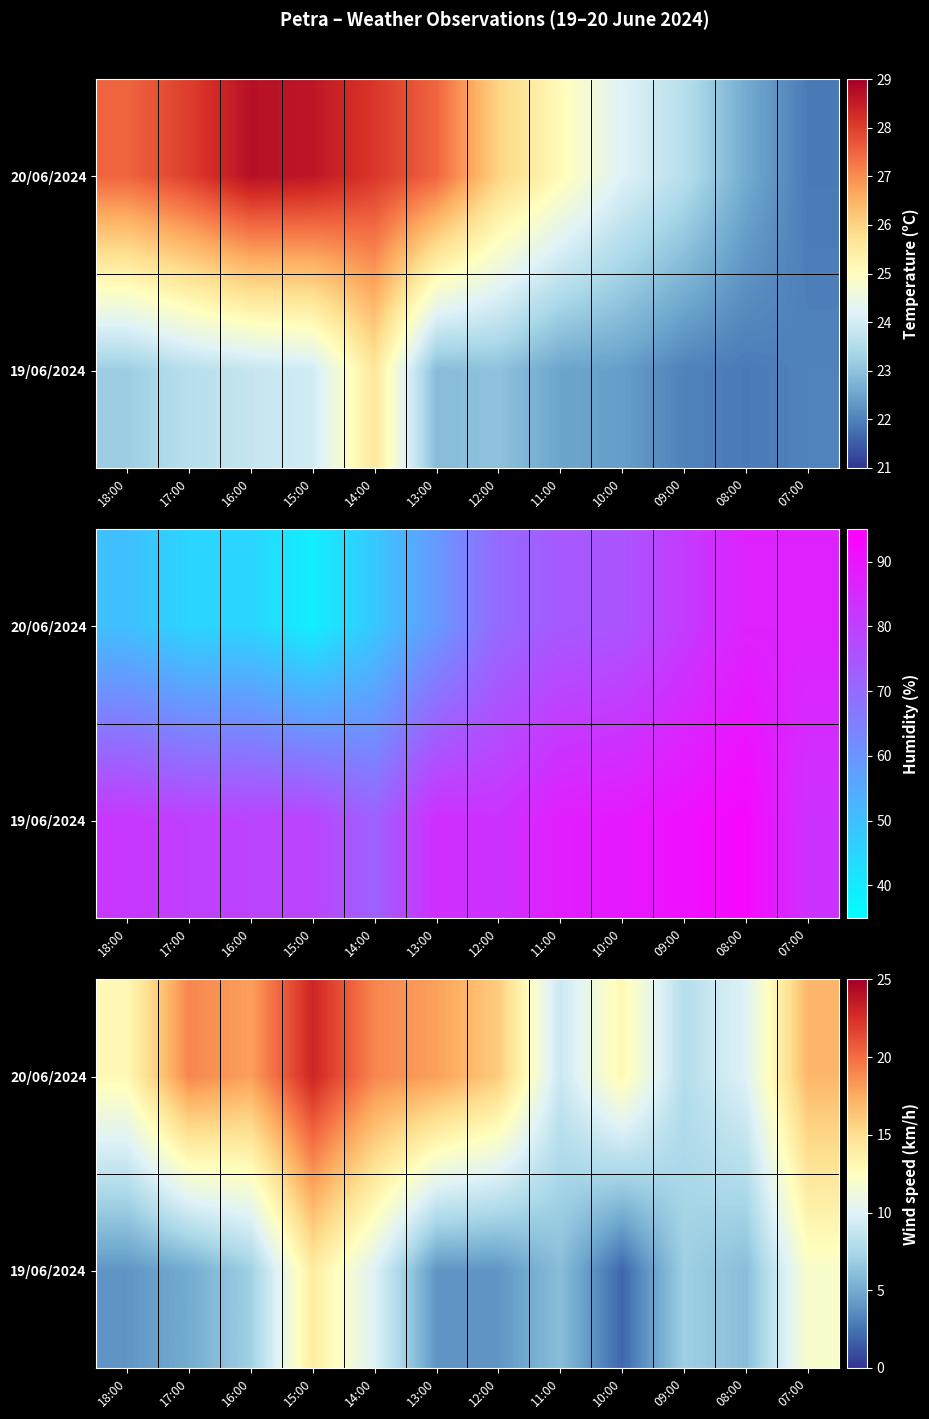

The 19/06/2024 series shows 6 at 18:00. True or false?

False